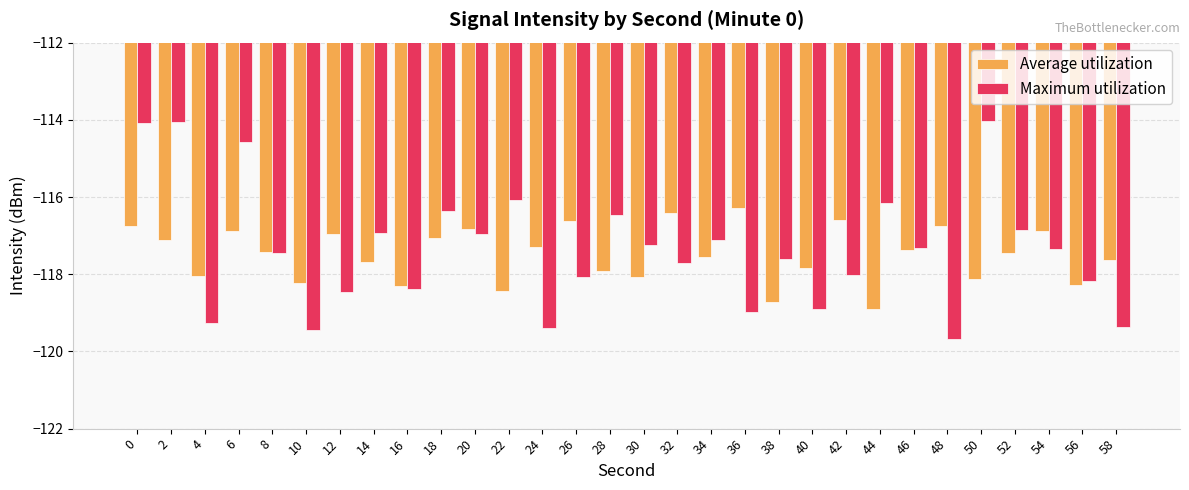

At which label is Maximum utilization closest to -116?

22